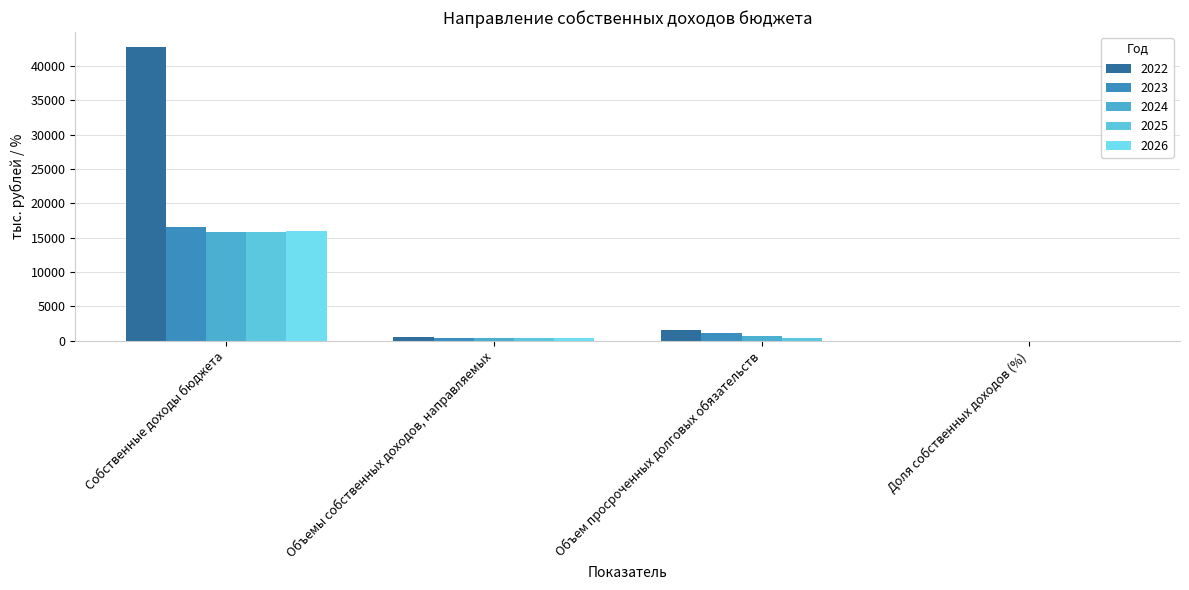

Reading right to left, transcribe all the data shown in this chart.

2022: Доля собственных доходов (%)=1.2	Объем просроченных долговых обязательств=1576.0	Объемы собственных доходов, направляемых=500.0	Собственные доходы бюджета=42767.1
2023: Доля собственных доходов (%)=2.4	Объем просроченных долговых обязательств=1176.0	Объемы собственных доходов, направляемых=400.0	Собственные доходы бюджета=16570.6
2024: Доля собственных доходов (%)=2.5	Объем просроченных долговых обязательств=776.0	Объемы собственных доходов, направляемых=400.0	Собственные доходы бюджета=15811.7
2025: Доля собственных доходов (%)=2.5	Объем просроченных долговых обязательств=376.0	Объемы собственных доходов, направляемых=400.0	Собственные доходы бюджета=15818.3
2026: Доля собственных доходов (%)=2.4	Объем просроченных долговых обязательств=0.0	Объемы собственных доходов, направляемых=376.0	Собственные доходы бюджета=15909.6